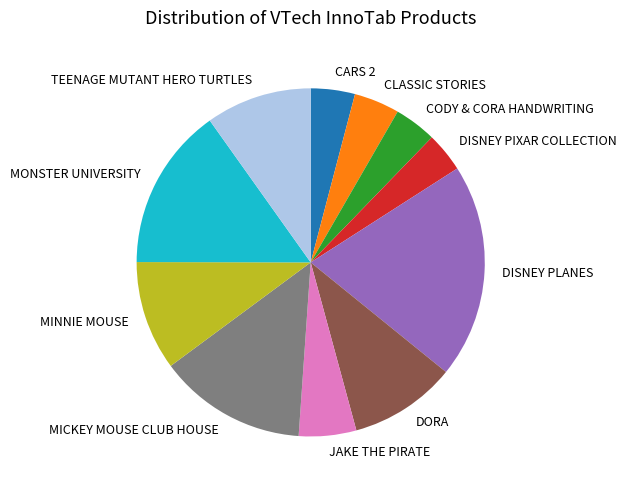

True or false: MICKEY MOUSE CLUB HOUSE accounts for 24% of the total.

False